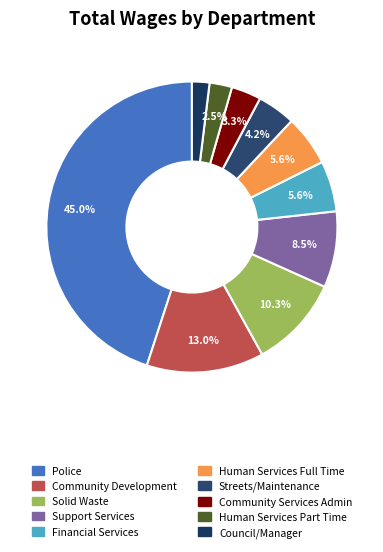

Which category has the biggest portion of the pie?

Police